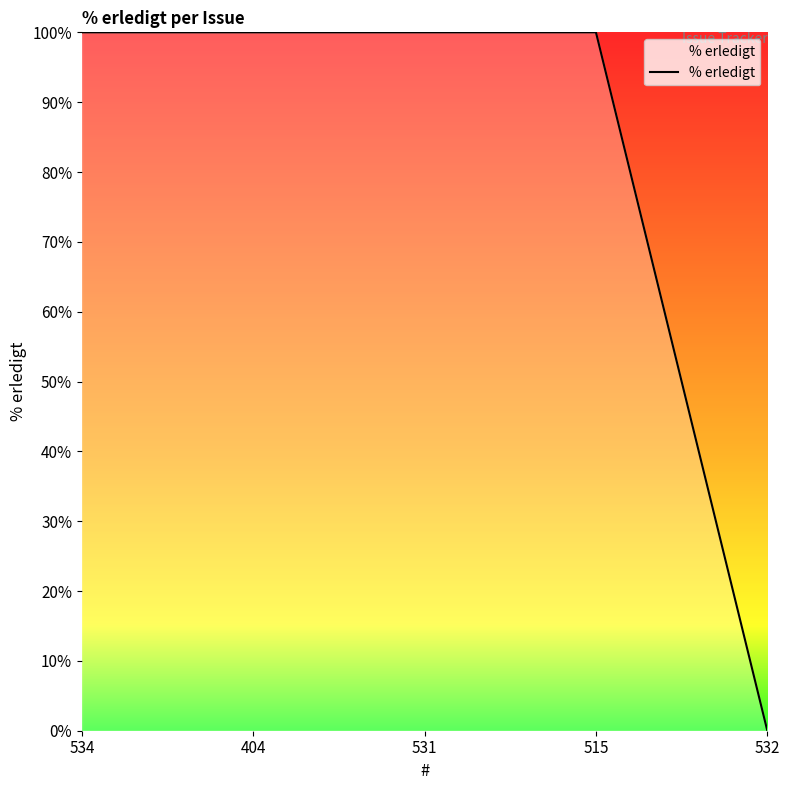

What position from the right is 531?

3